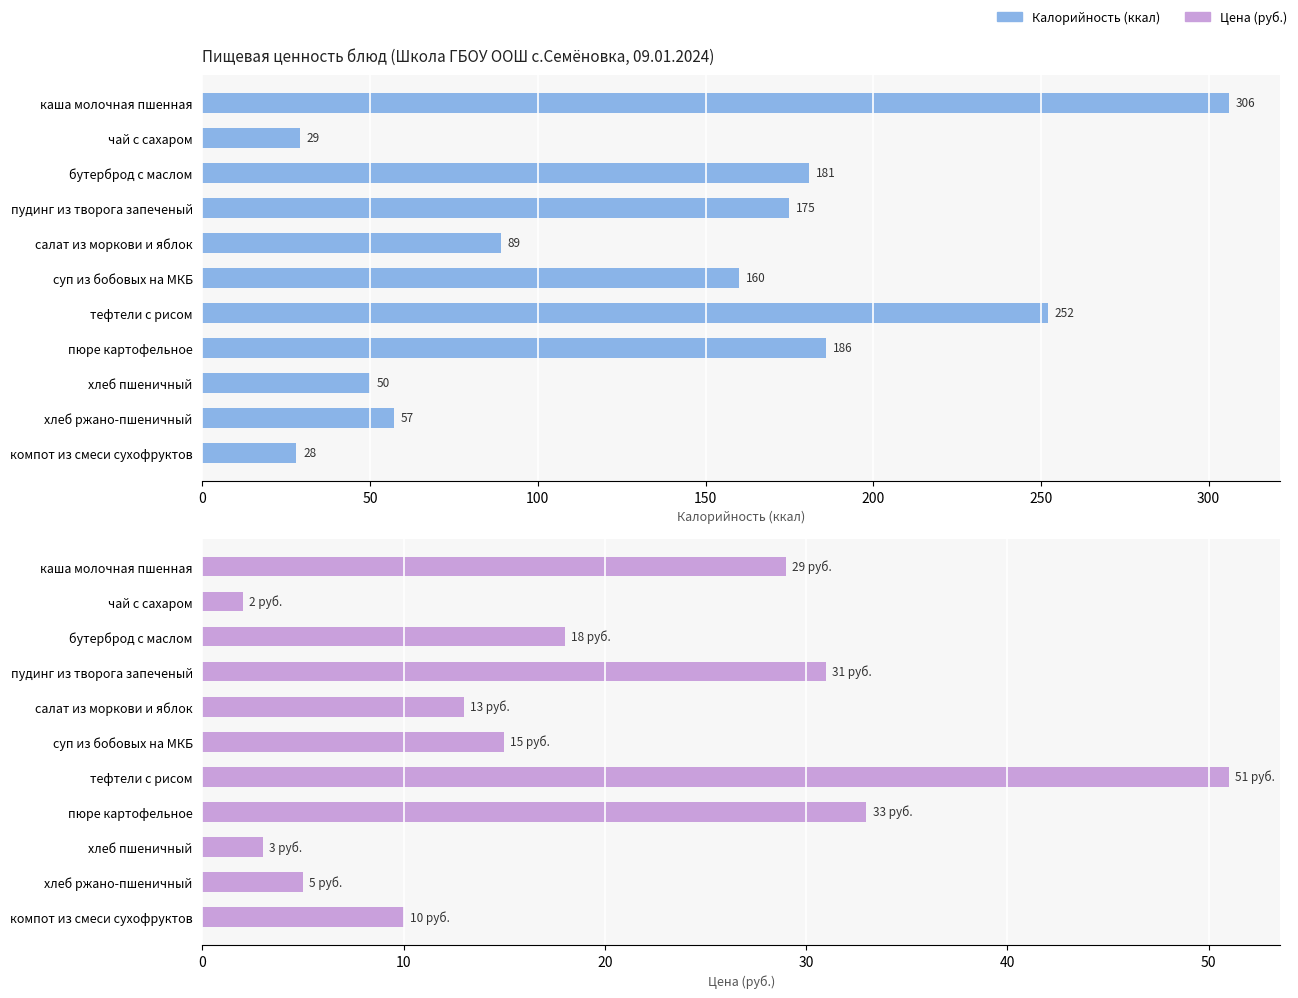

What is the difference between the maximum and minimum values in the Цена (руб.) series?

49